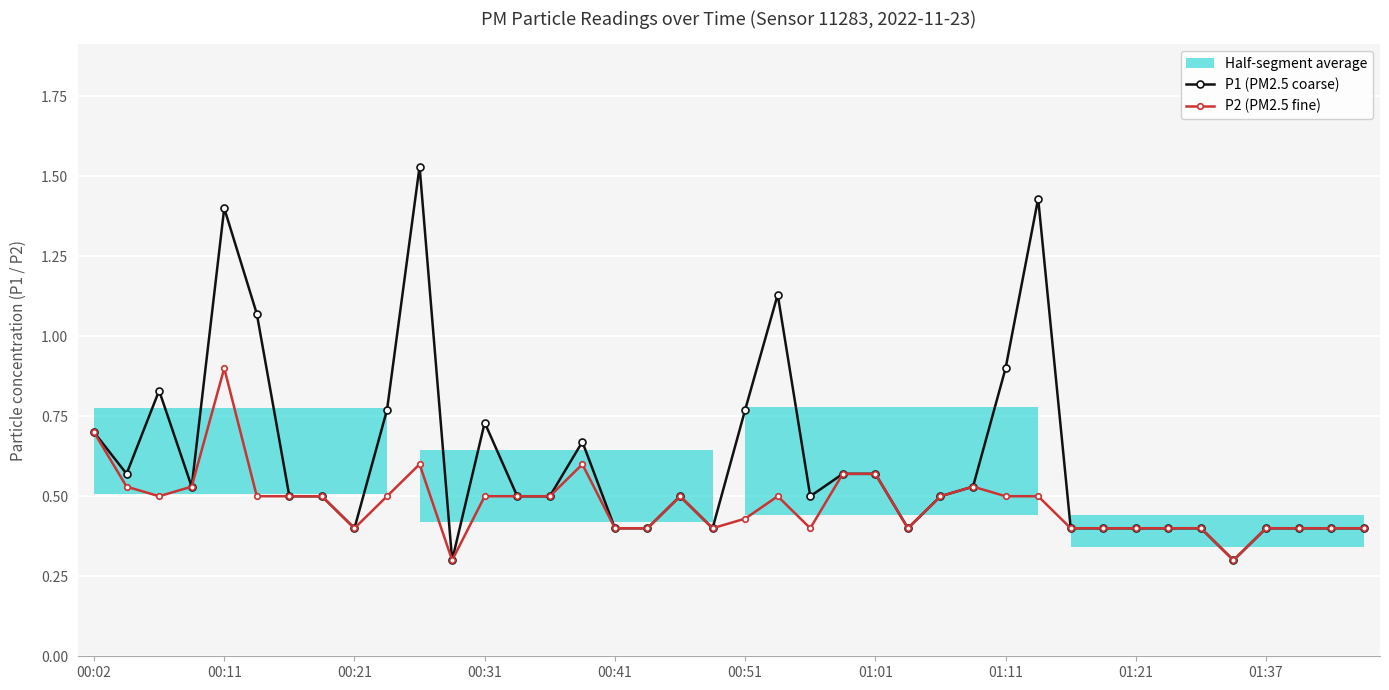

Which has a higher value, 21 or 27?

21